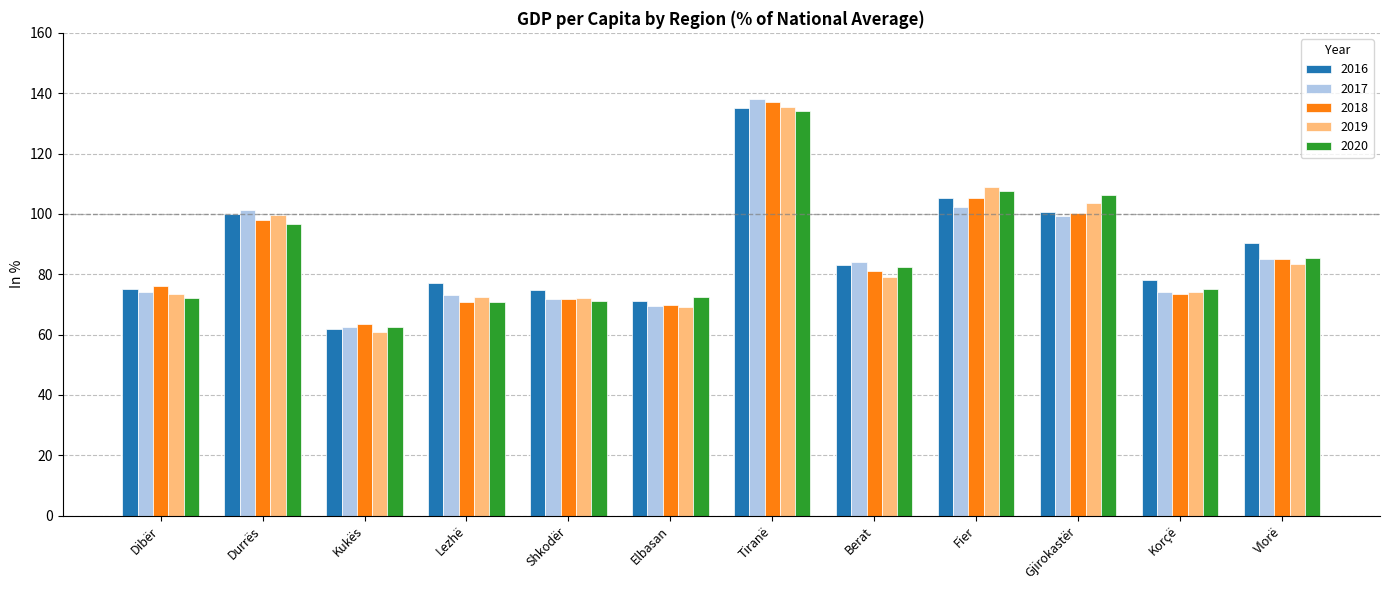

The value of 2020 at Durrës is 44.5. True or false?

False